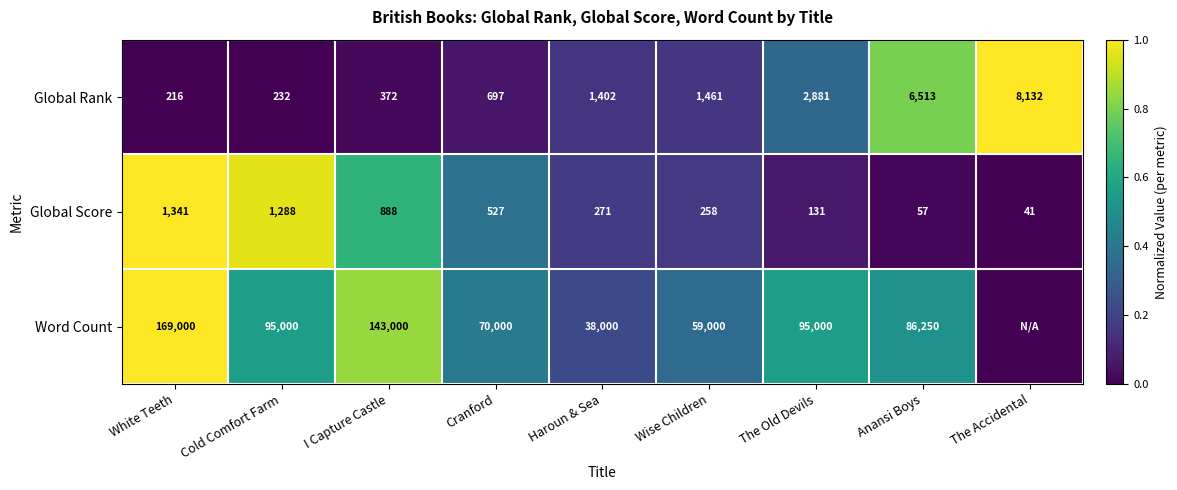

Between Anansi Boys and I Capture Castle, which is larger?

Anansi Boys